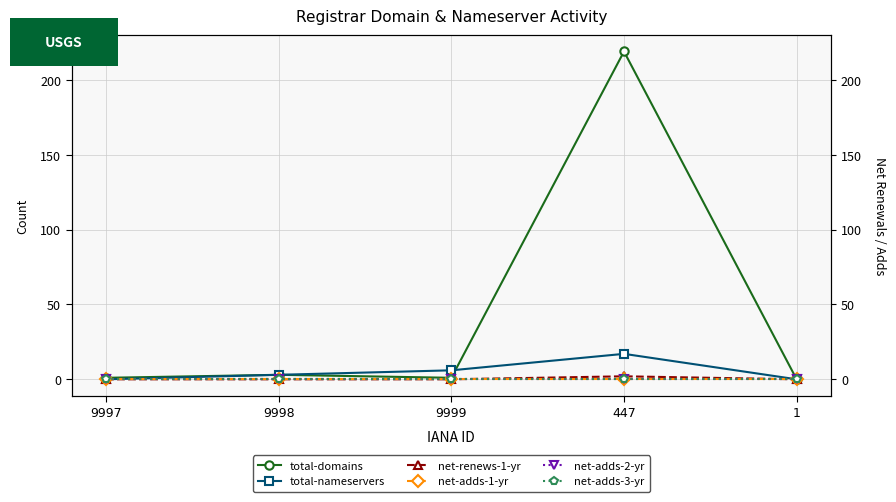

Reading left to right, list all the values displayed in this chart.

total-domains: 9997=1	9998=3	9999=1	447=219	1=0
total-nameservers: 9997=0	9998=3	9999=6	447=17	1=0
net-renews-1-yr: 9997=0	9998=0	9999=0	447=2	1=0
net-adds-1-yr: 9997=0	9998=0	9999=0	447=0	1=0
net-adds-2-yr: 9997=0	9998=0	9999=0	447=0	1=0
net-adds-3-yr: 9997=0	9998=0	9999=0	447=0	1=0